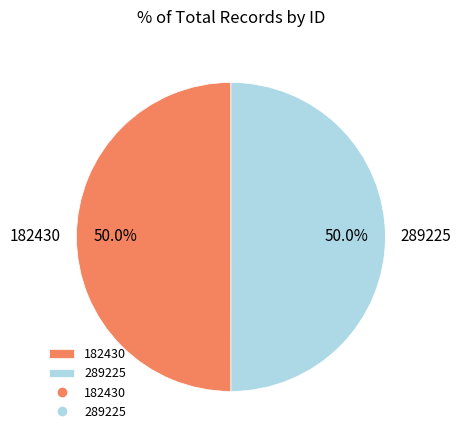

What is the ratio of the value at 182430 to the value at 289225?

1.0